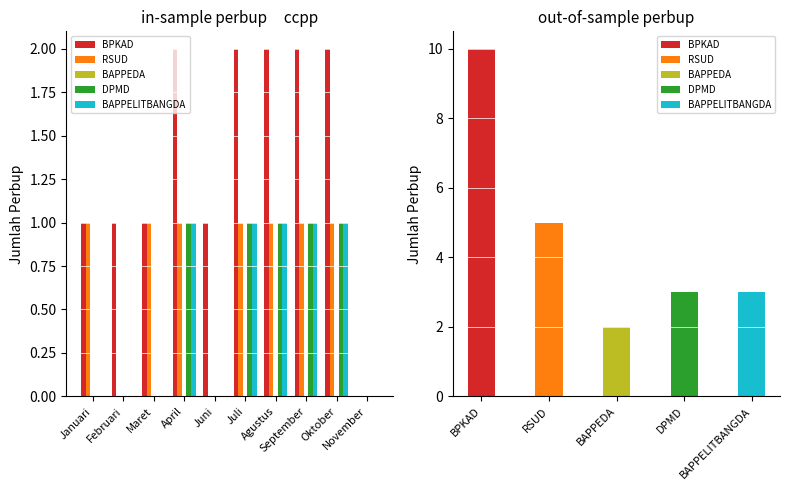

True or false: BAPPEDA has a value of 0 at Maret.

True